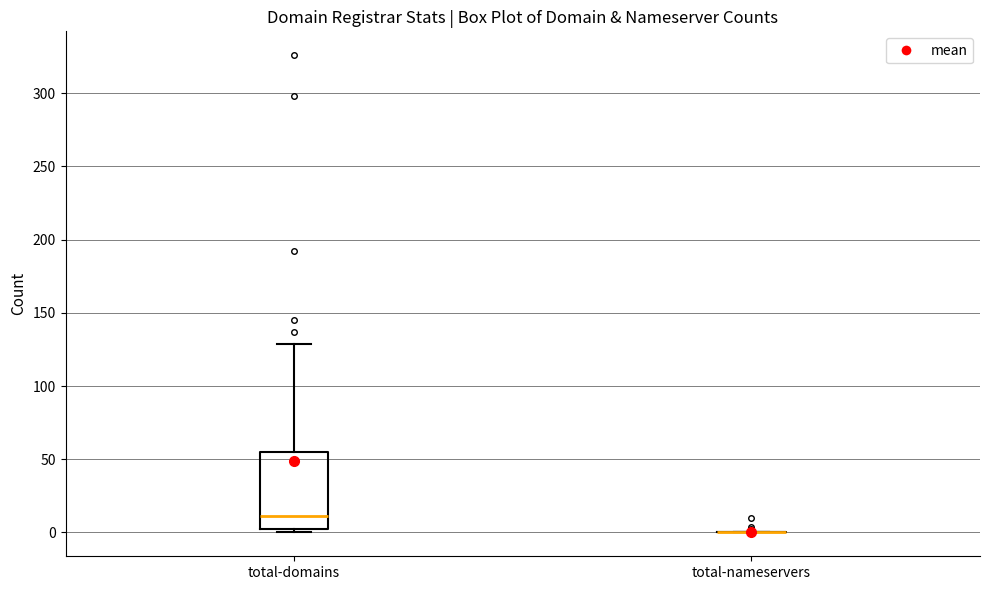

Reading left to right, transcribe this box plot: for each box, give where its median line is, the range the box spans, and where its two whiskers end, as read against the y-axis. The values are not printed on the chart, so give them approximately, as read against the axis.

total-domains: median 10, box 0 to 55, whiskers 0 (just below the box's lower edge) to 130
total-nameservers: box collapsed to a line at 0, whiskers 0 to 0